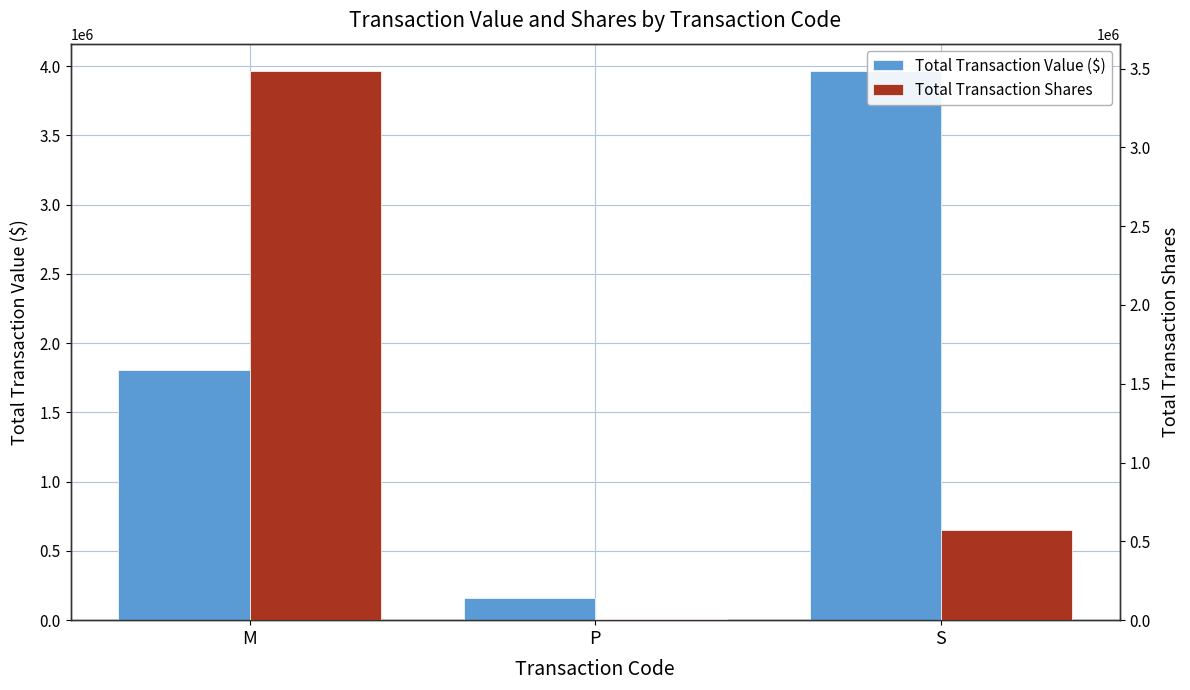

The Total Transaction Value ($) series shows 3963987 at S. True or false?

True